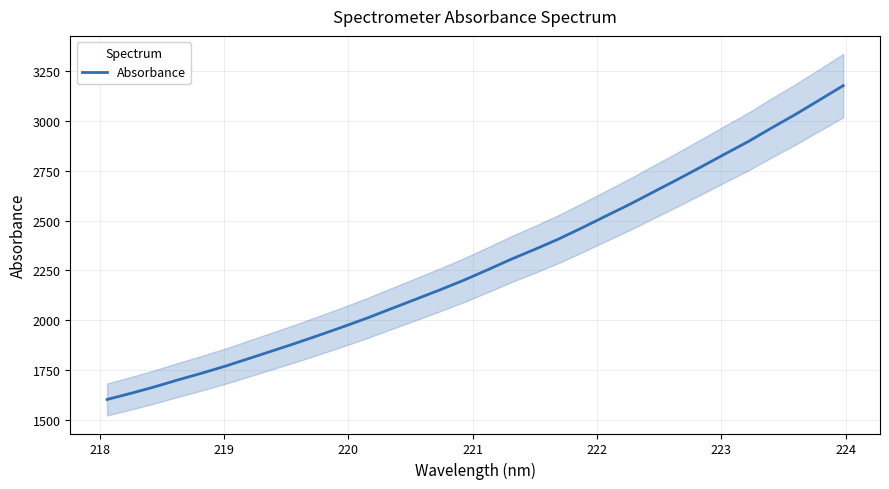

What is the lowest value of the Absorbance series?

1603.4